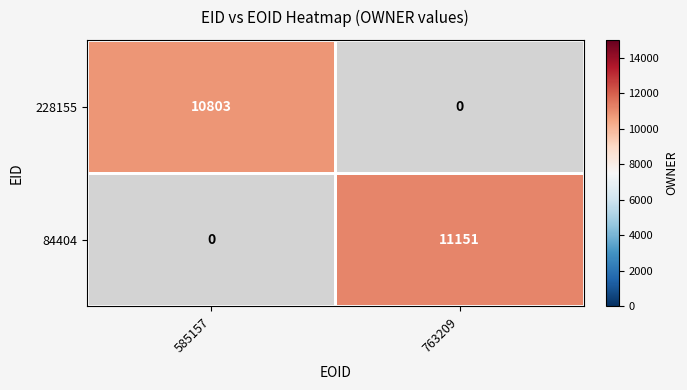

True or false: 228155 has a value of 7139 at 585157.

False